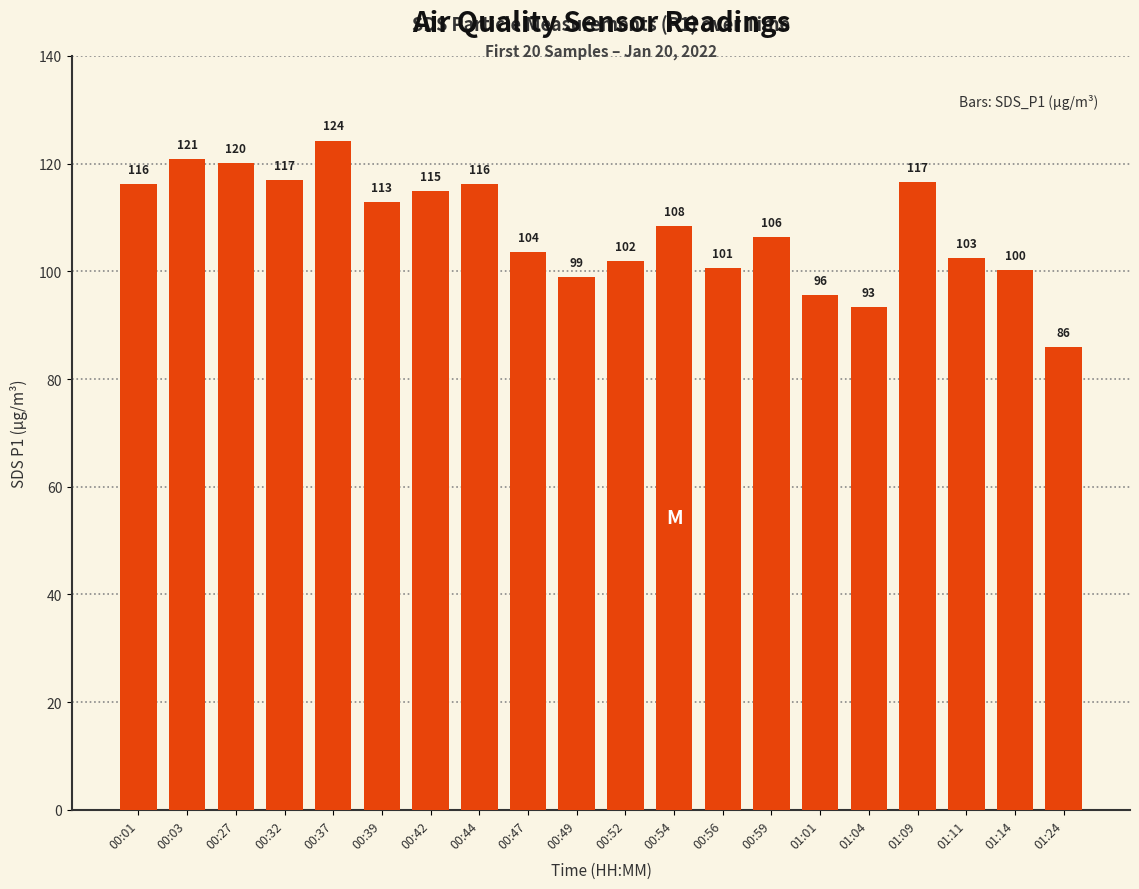

What is the label of the 20th bar from the right?

00:01